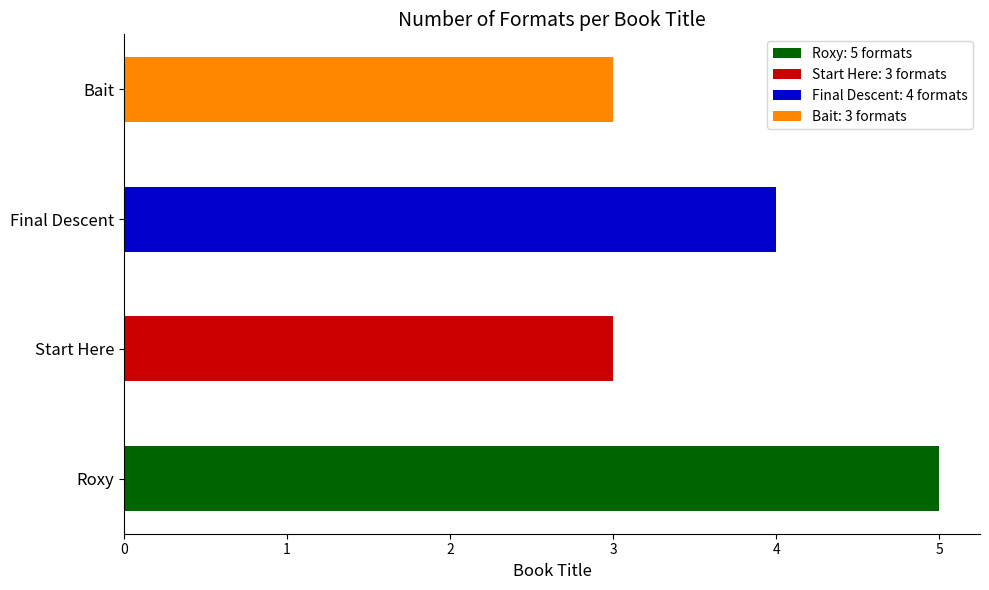

What is the smallest value displayed?

3